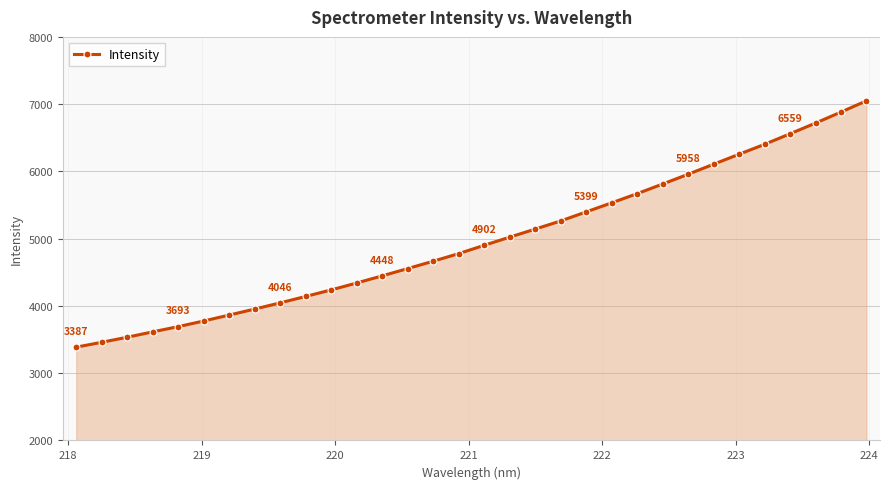

What is the smallest value displayed?

3387.2